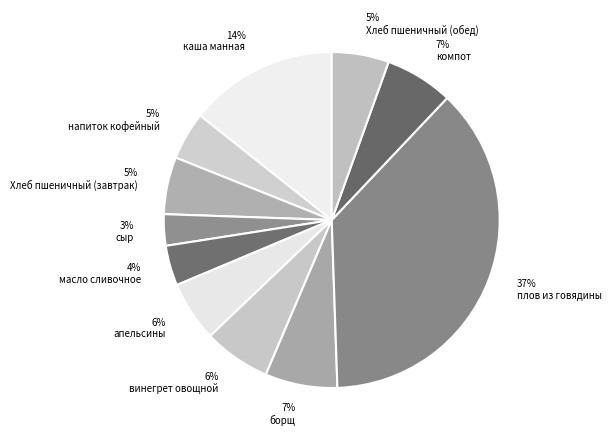

How many slices are in this pie chart?

11